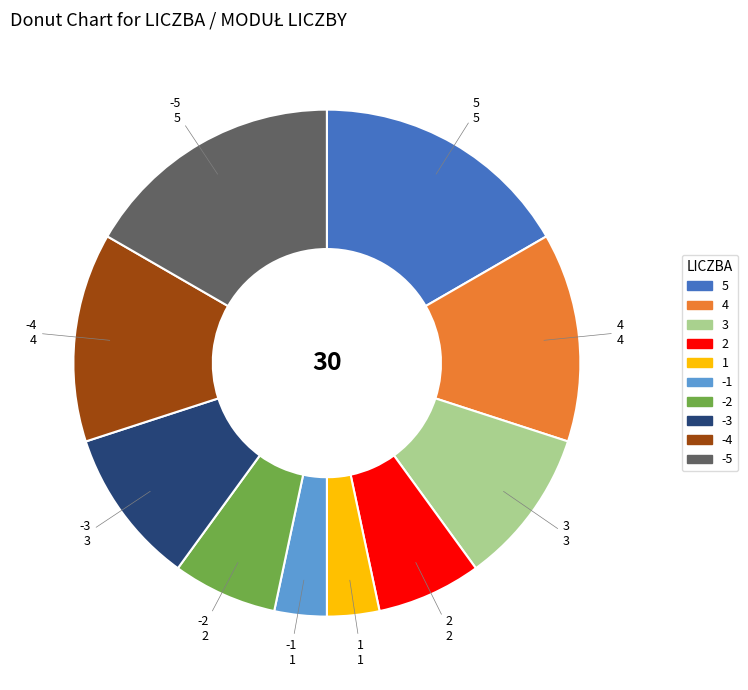

Is there any slice that represents more than half of the pie?

No